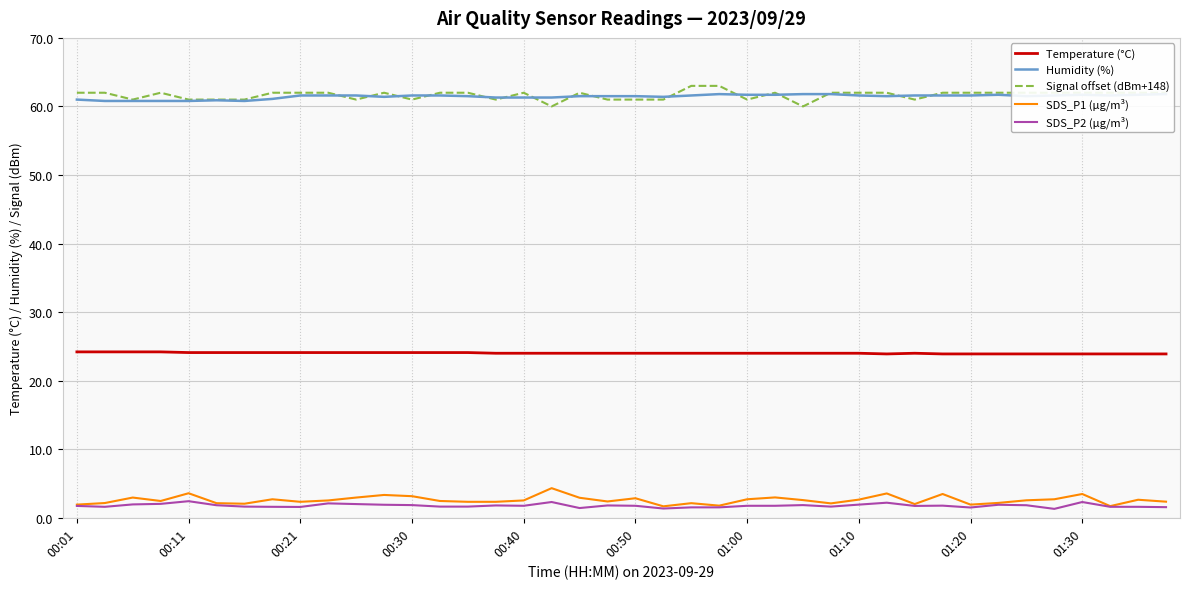

What is the lowest value of the SDS_P1 (µg/m³) series?

1.7